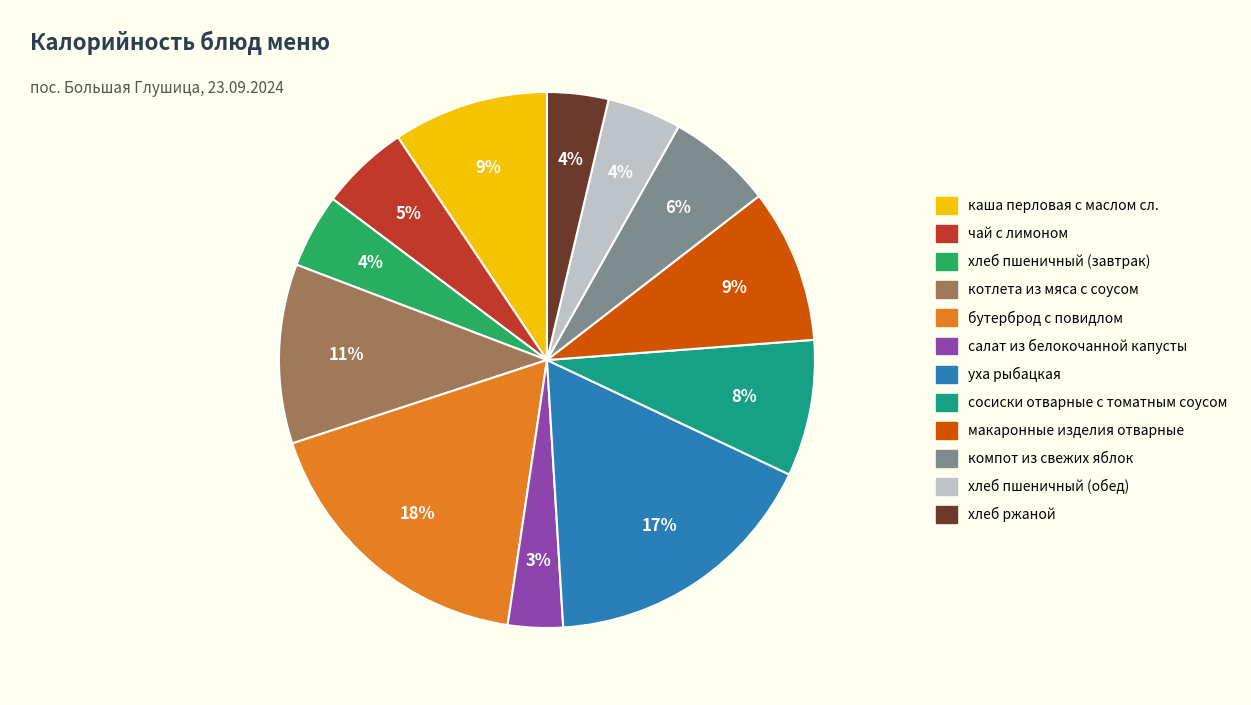

Which slice is the largest?

бутерброд с повидлом